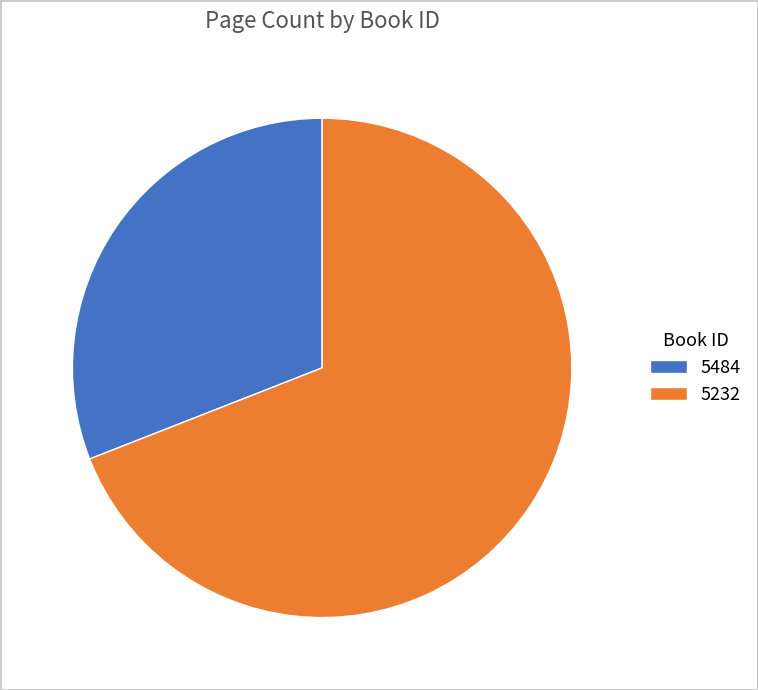

True or false: 5232 accounts for 69% of the total.

True